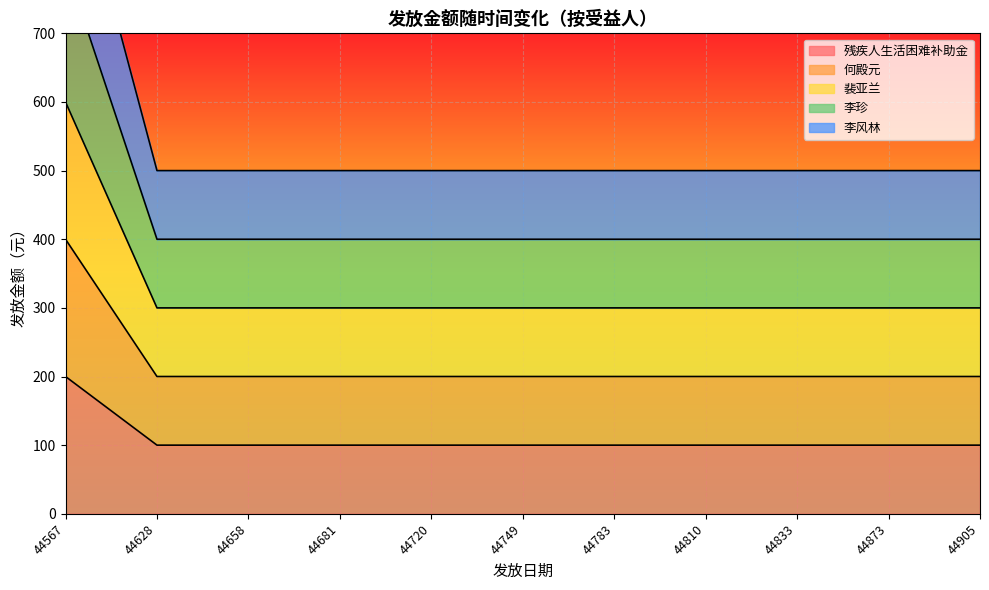

True or false: 裴亚兰 and 李风林 intersect in this chart.

False